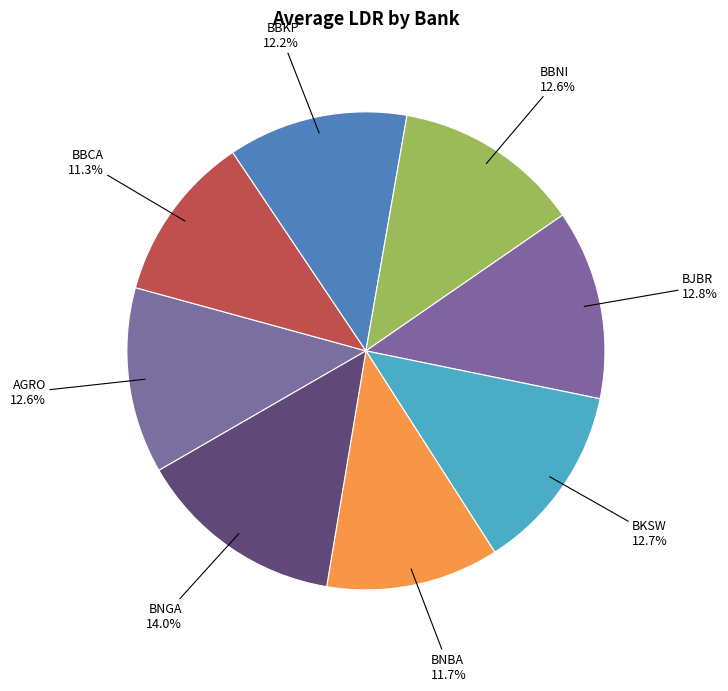

What percentage is the BJBR slice, to the nearest percent?

13%